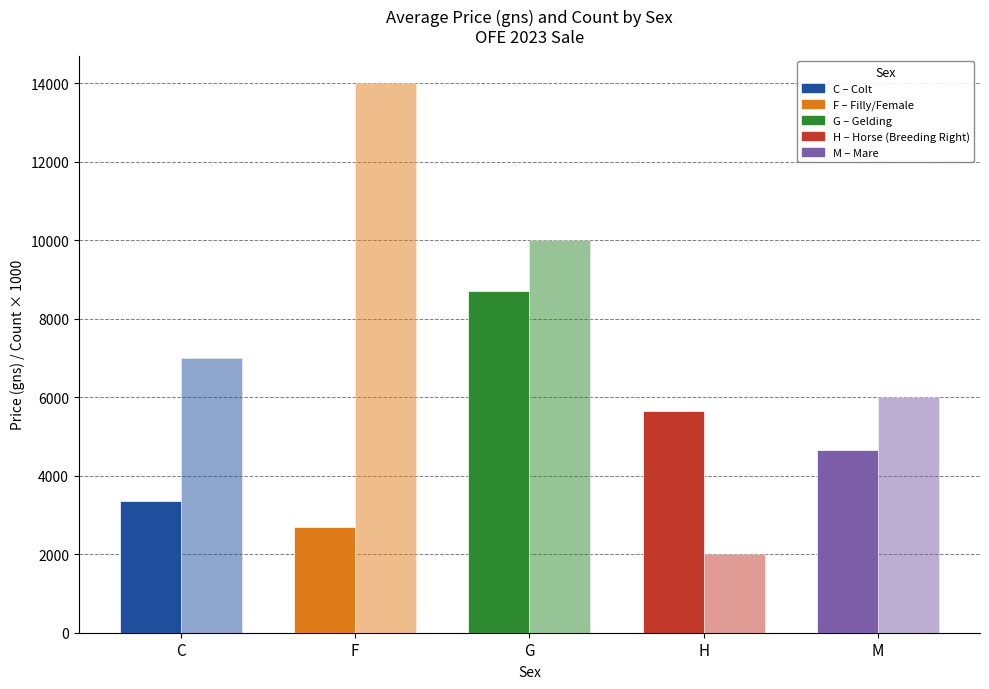

How many categories are shown in the chart?

5